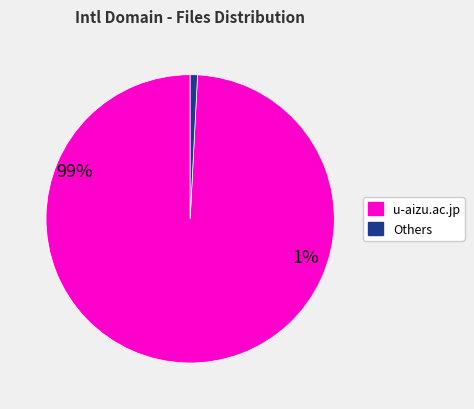

How many slices are in this pie chart?

2